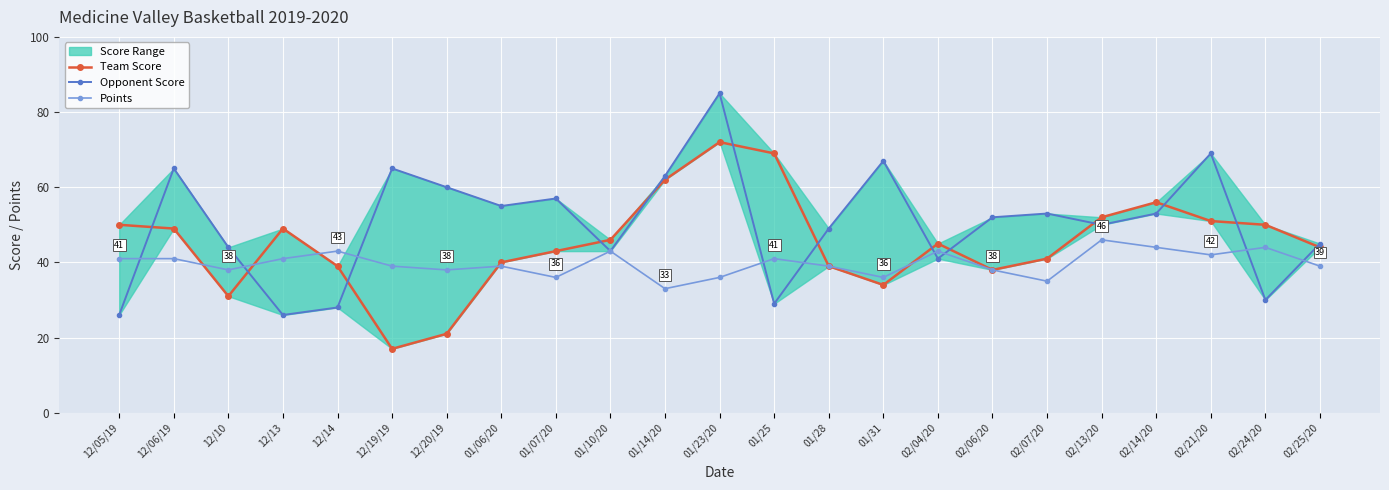

The value of Points at 02/24/20 is 62. True or false?

False